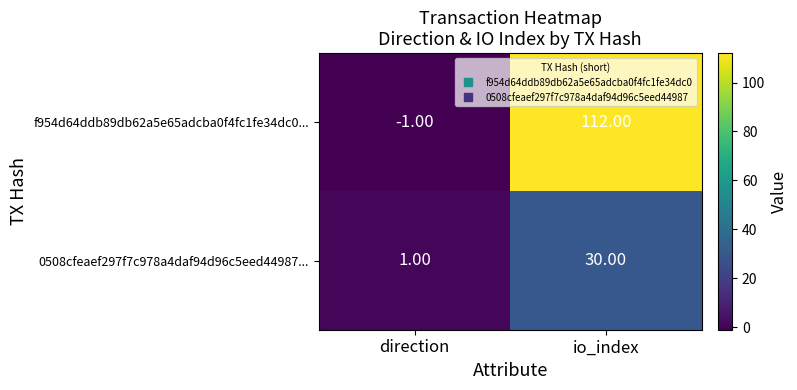

Rank the series at direction from lowest to highest value.

f954d64ddb89db62a5e65adcba0f4fc1fe34dc0..., 0508cfeaef297f7c978a4daf94d96c5eed44987...